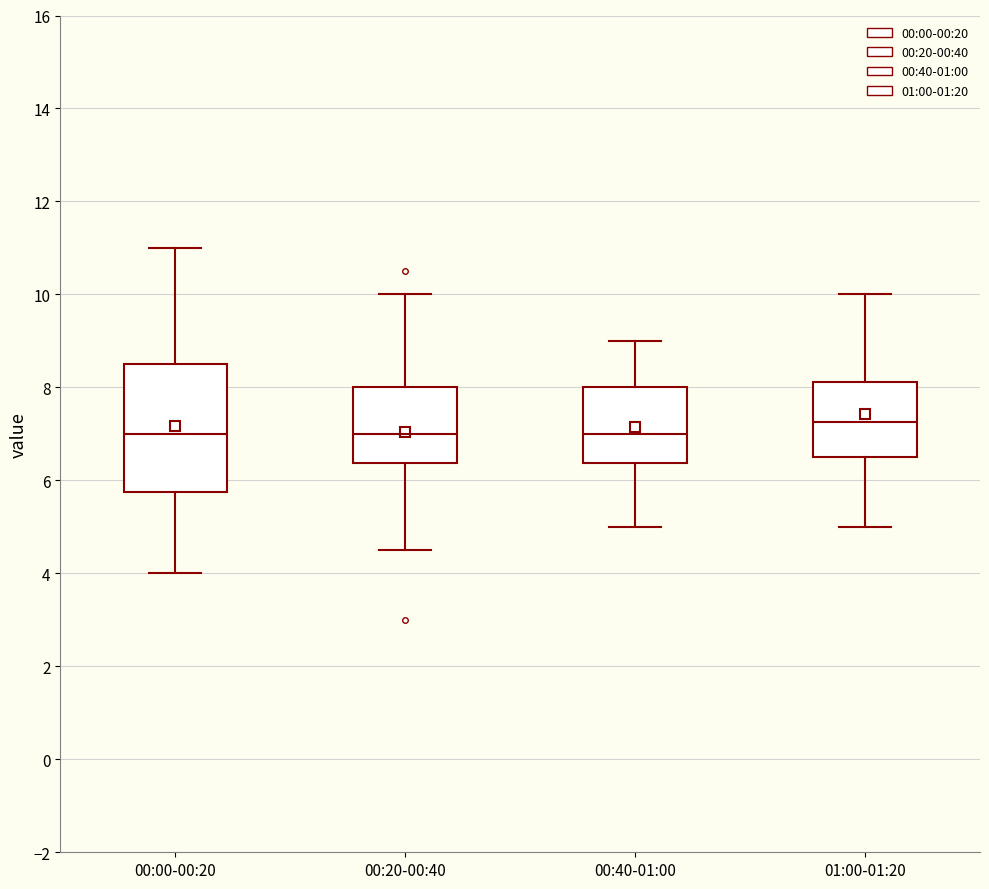

Reading left to right, transcribe this box plot: for each box, give where its median line is, the range the box spans, and where its two whiskers end, as read against the y-axis. The values are not printed on the chart, so give them approximately, as read against the axis.

00:00-00:20: median 7.0, box 5.8 to 8.6, whiskers 4.0 to 11.0
00:20-00:40: median 7.0, box 6.4 to 8.0, whiskers 4.6 to 10.0
00:40-01:00: median 7.0, box 6.4 to 8.0, whiskers 5.0 to 9.0
01:00-01:20: median 7.2, box 6.6 to 8.2, whiskers 5.0 to 10.0